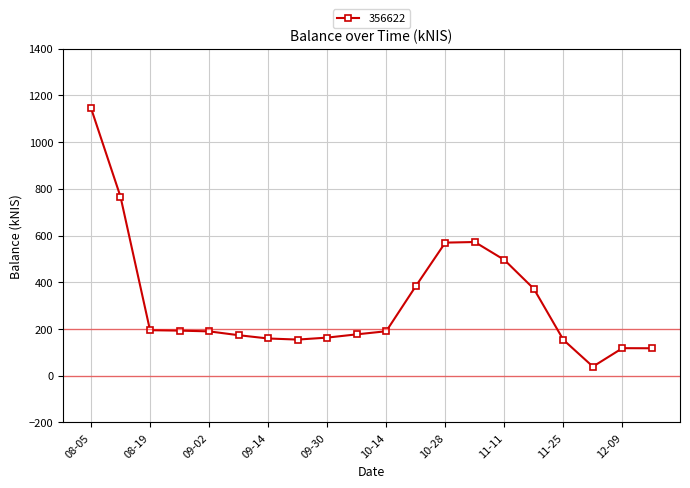

True or false: the data has more than 1 interior local peaks.

True